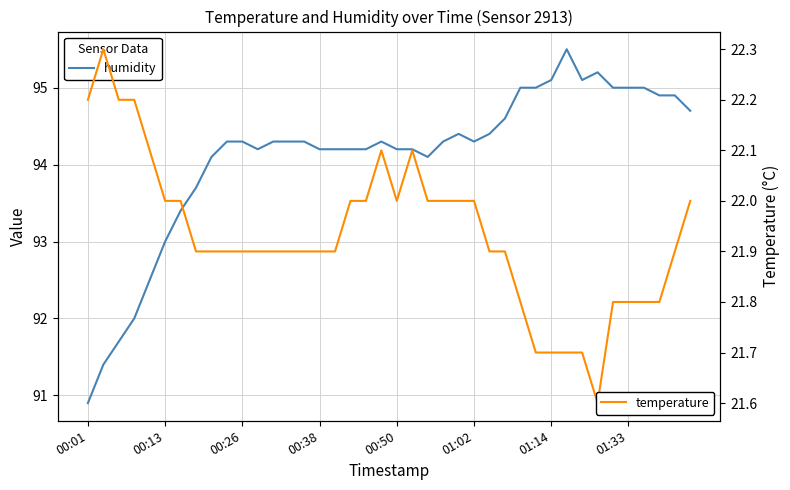

The value of humidity at 39 is 152.2. True or false?

False